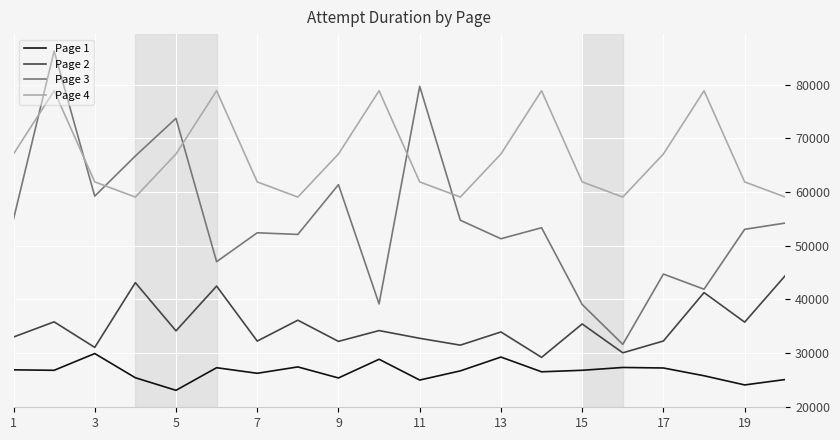

Which series has the largest total across all categories?

Page 4